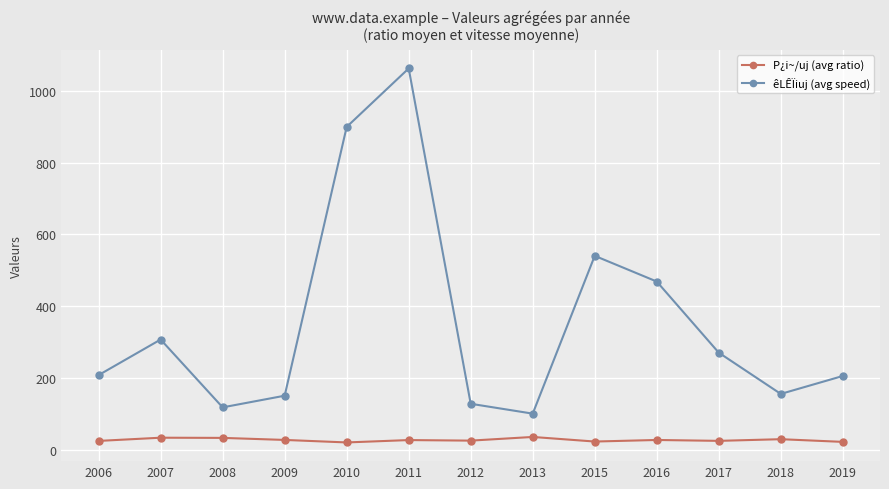

Which series changed the most between 2010 and 2013?

êLÊÏiuj (avg speed)